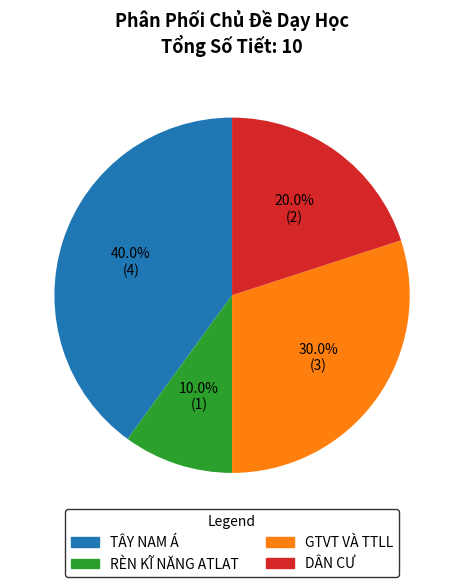

Rank the categories by value from lowest to highest.

RÈN KĨ NĂNG ATLAT, DÂN CƯ, GTVT VÀ TTLL, TÂY NAM Á